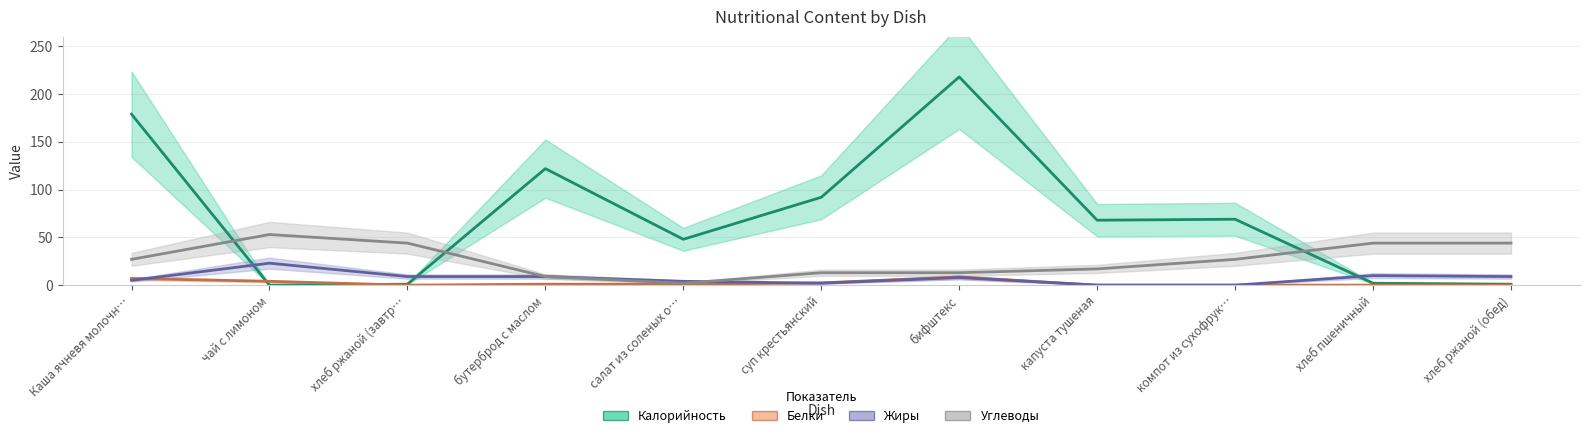

How many series are shown in this chart?

4